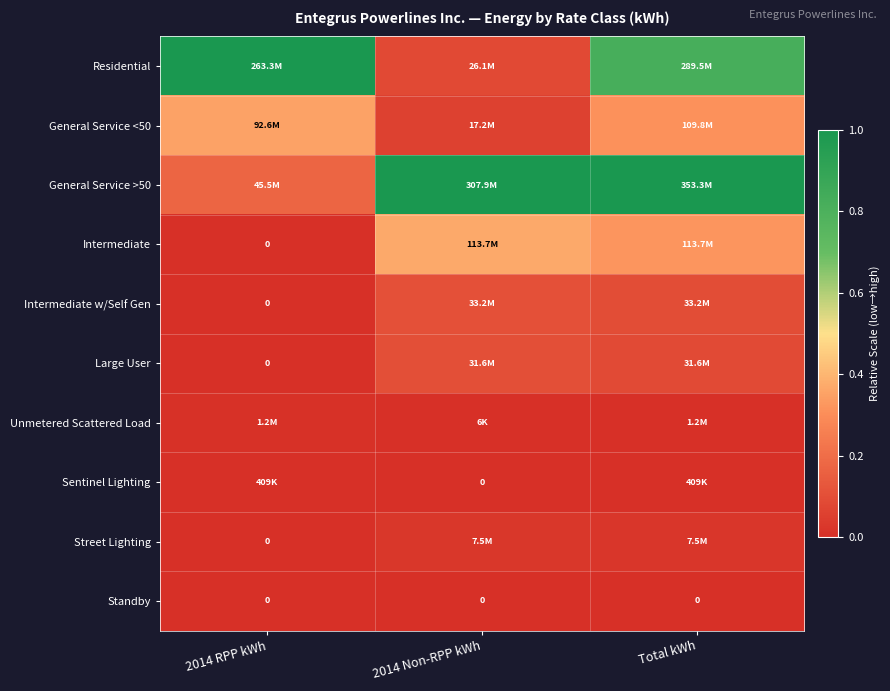

Rank the series at 2014 Non-RPP kWh from lowest to highest value.

Sentinel Lighting, Standby, Unmetered Scattered Load, Street Lighting, General Service <50, Residential, Large User, Intermediate w/Self Gen, Intermediate, General Service >50